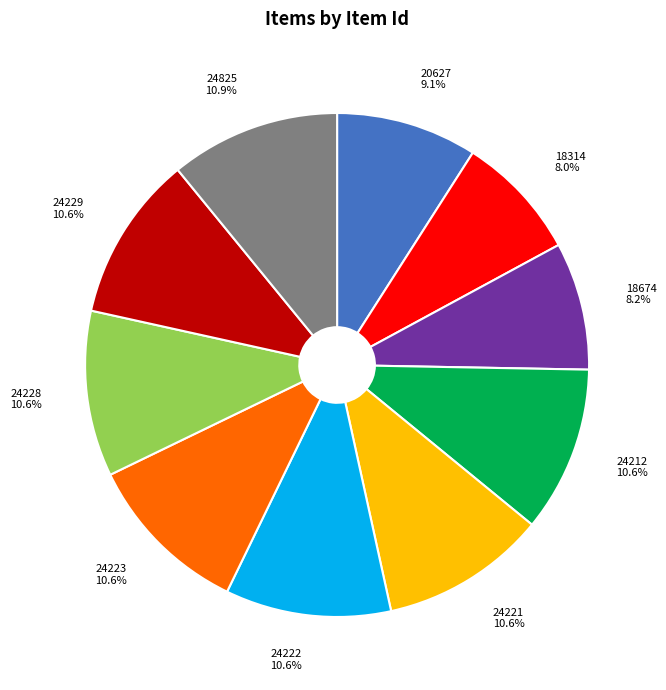

Is 24825 the majority of the pie?

No